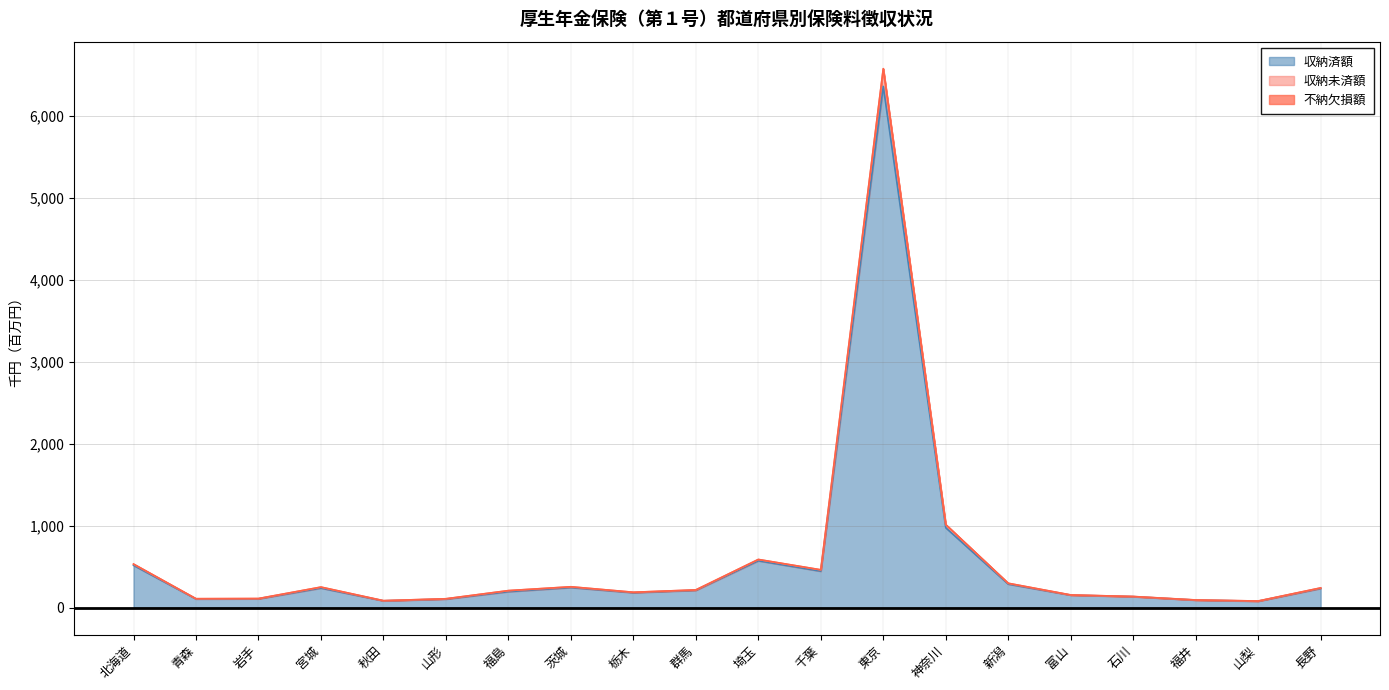

Does the chart have visible grid lines?

Yes